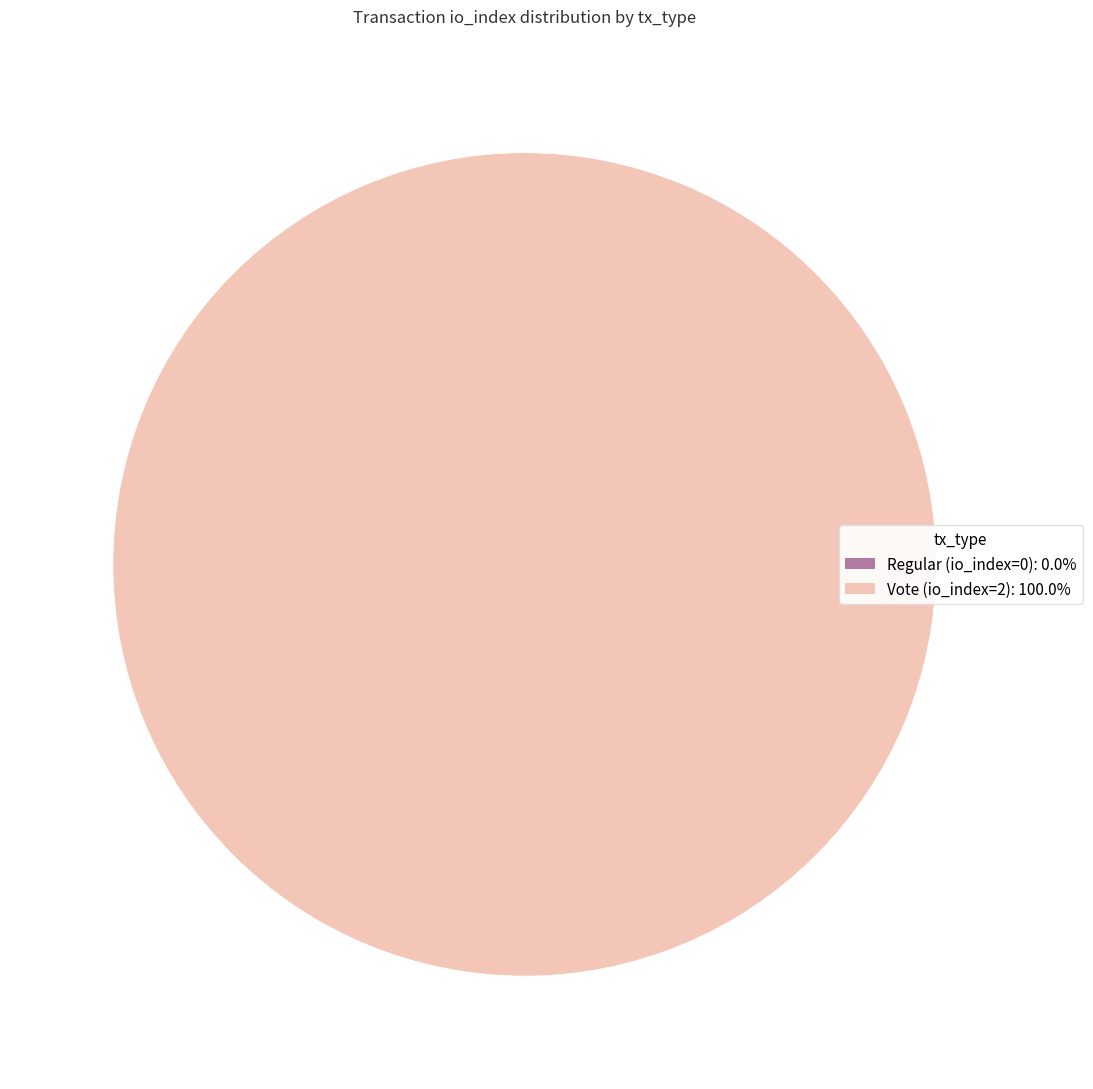

Which category has the biggest portion of the pie?

Vote (io_index=2)